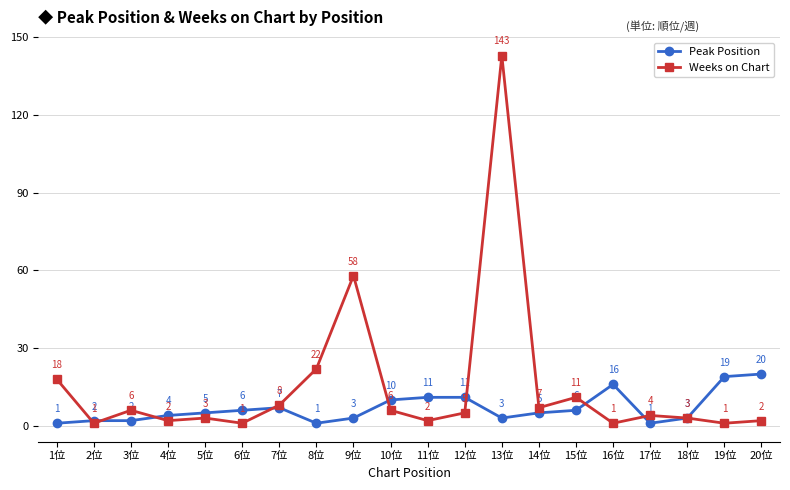

At which category does Weeks on Chart reach its first local peak?

3位